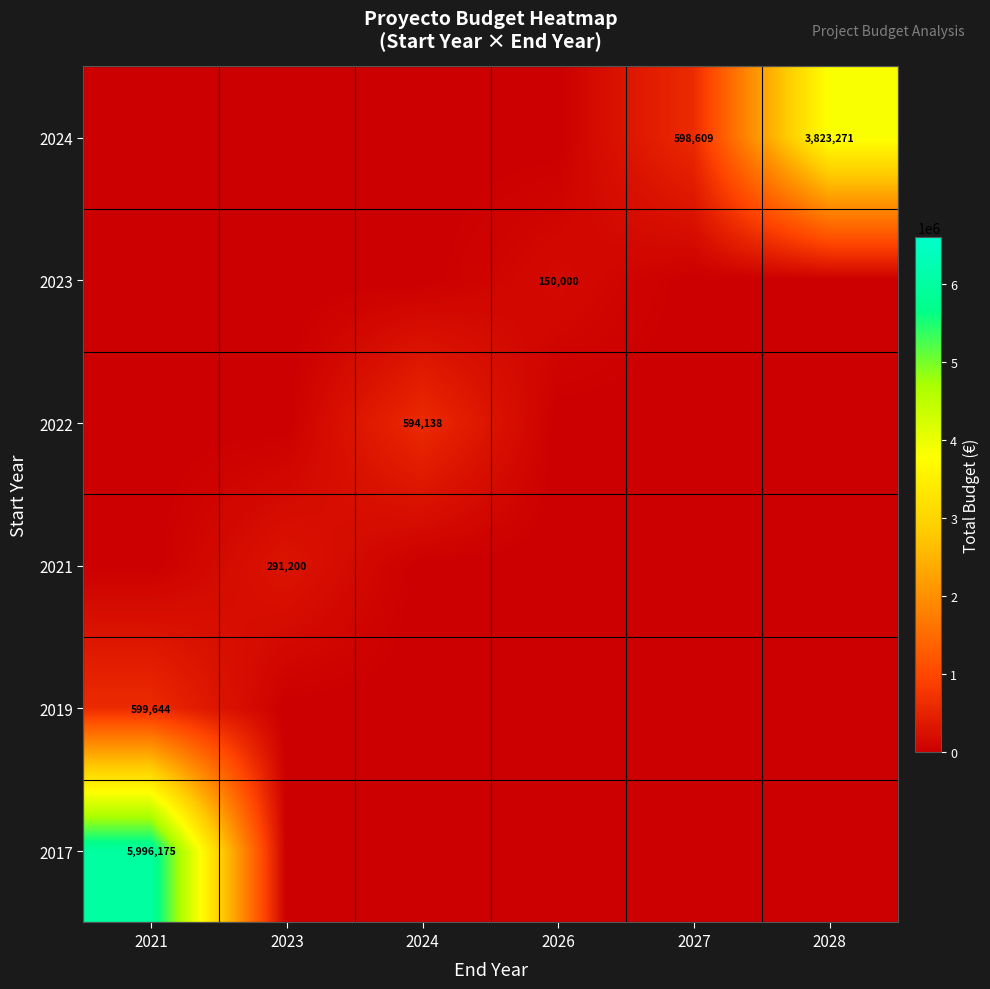

Is it true that 2017 equals 5996175 at 2021?

True